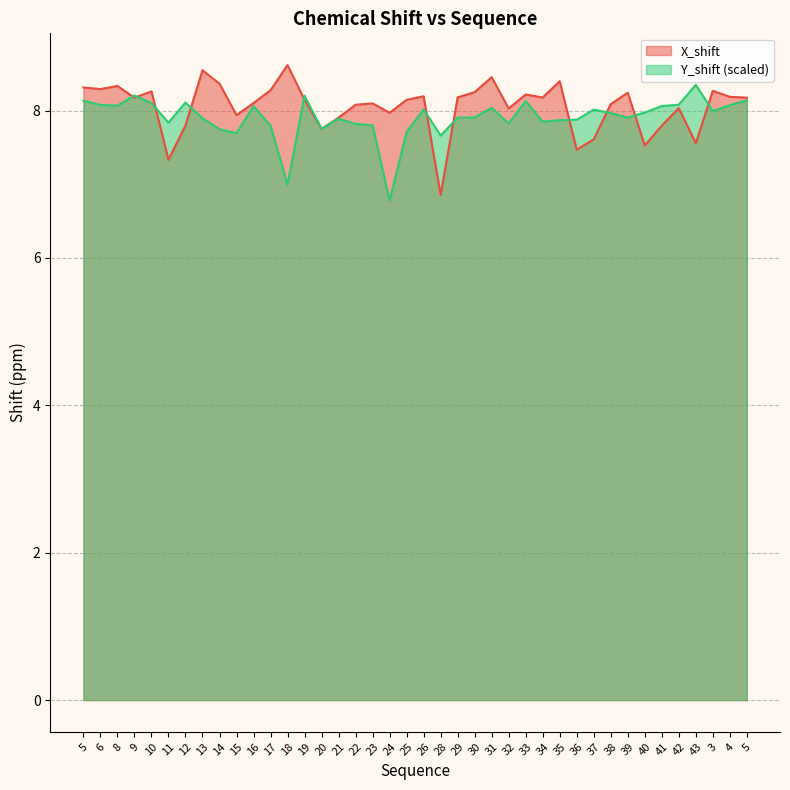

Which category has the highest value across all series?

18